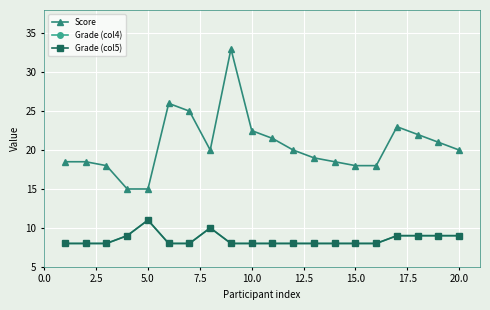

What is the average value of the Grade (col4) series?

8.5